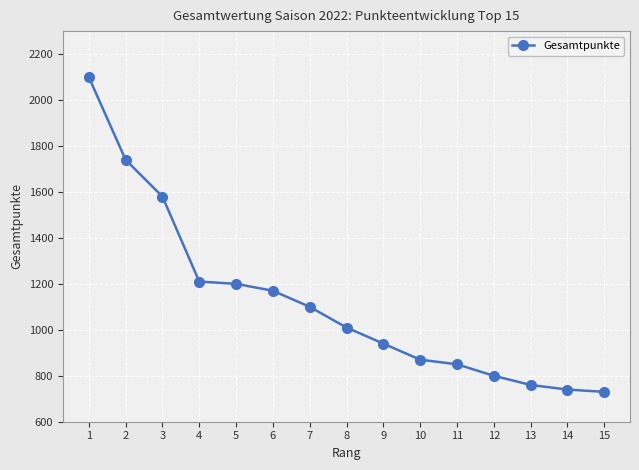

Where is the data nearest to the value 1415?

3